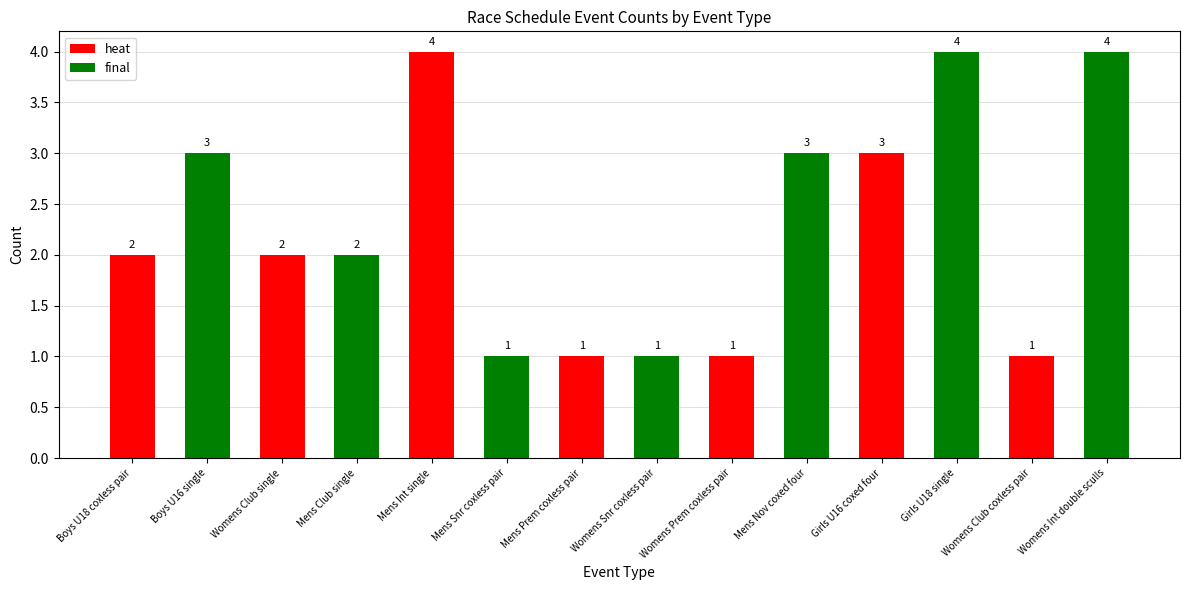

What is the average value?

2